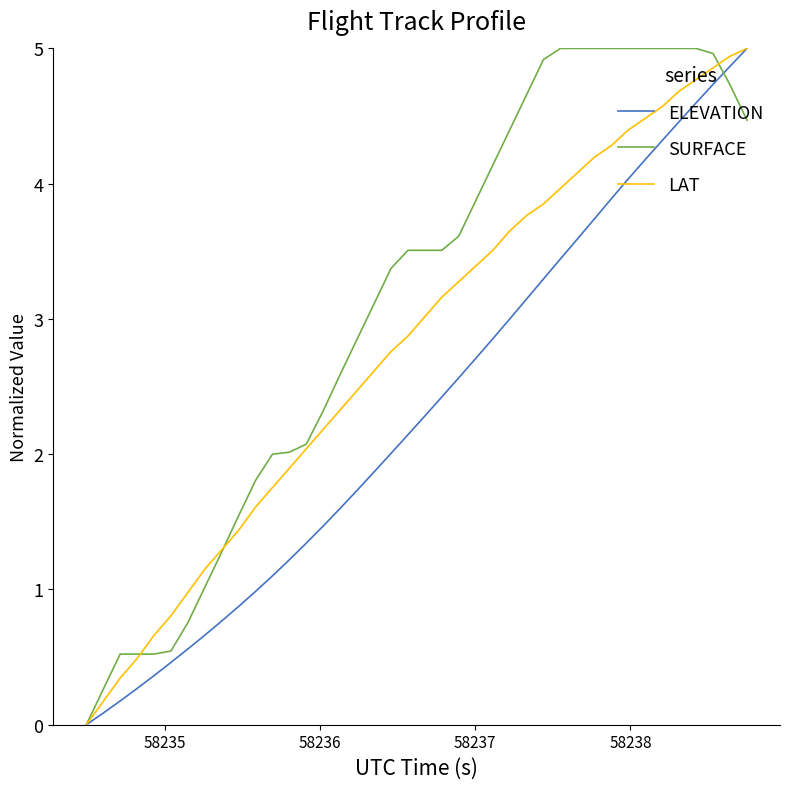

Reading right to left, what are all the values shown in this chart?

ELEVATION: 5.0	4.9	4.7	4.6	4.5	4.3	4.2	4.0	3.9	3.7	3.6	3.4	3.3	3.1	3.0	2.9	2.7	2.6	2.4	2.3	2.1	2.0	1.9	1.7	1.6	1.5	1.3	1.2	1.1	1.0	0.9	0.8	0.7	0.6	0.5	0.4	0.3	0.2	0.1	0.0
SURFACE: 4.5	4.7	5.0	5.0	5.0	5.0	5.0	5.0	5.0	5.0	5.0	5.0	4.9	4.7	4.4	4.1	3.9	3.6	3.5	3.5	3.5	3.4	3.1	2.9	2.6	2.3	2.1	2.0	2.0	1.8	1.5	1.3	1.0	0.8	0.5	0.5	0.5	0.5	0.3	0.0
LAT: 5.0	4.9	4.9	4.8	4.7	4.6	4.5	4.4	4.3	4.2	4.1	4.0	3.9	3.8	3.6	3.5	3.4	3.3	3.2	3.0	2.9	2.8	2.6	2.5	2.3	2.2	2.0	1.9	1.8	1.6	1.4	1.3	1.1	1.0	0.8	0.7	0.5	0.3	0.2	0.0